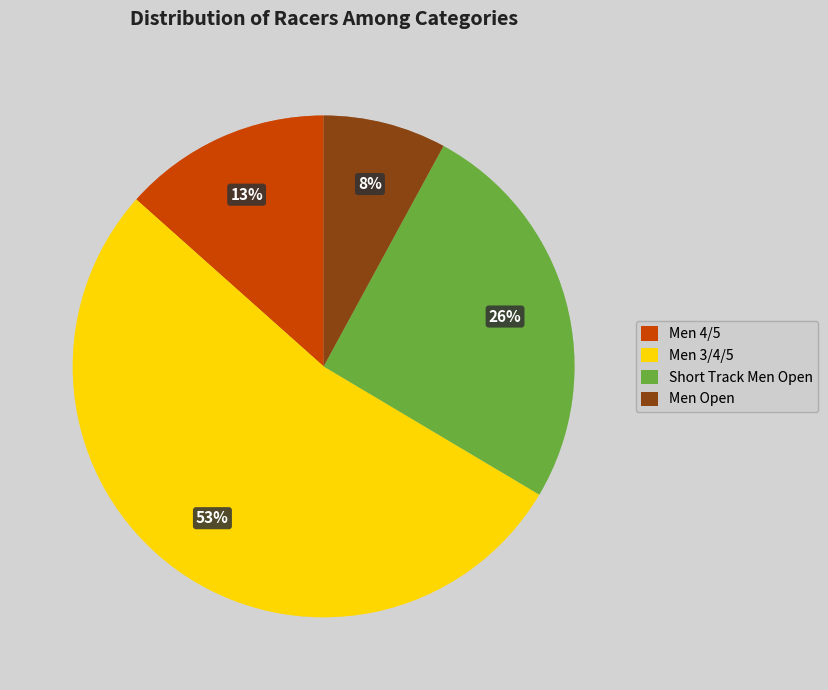

Combined, do Men 4/5 and Men Open account for over 50%?

No